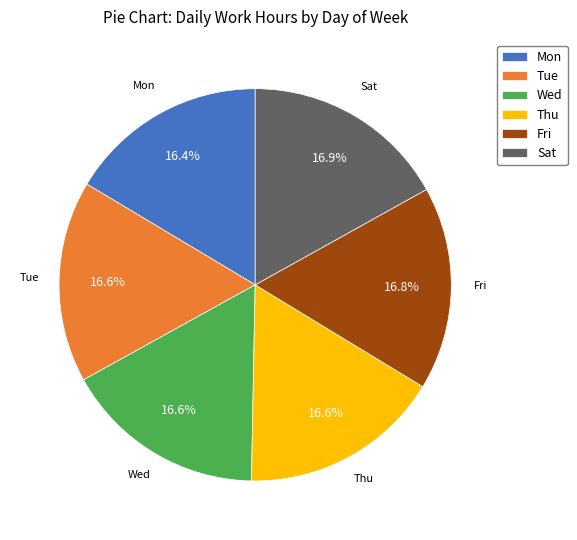

Do Mon and Wed together represent more than half of the pie?

No